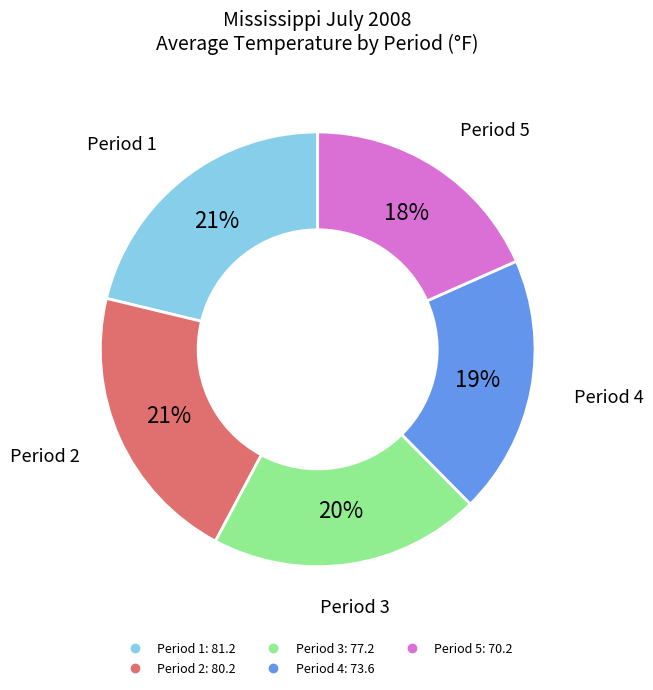

Does any single category account for the majority?

No